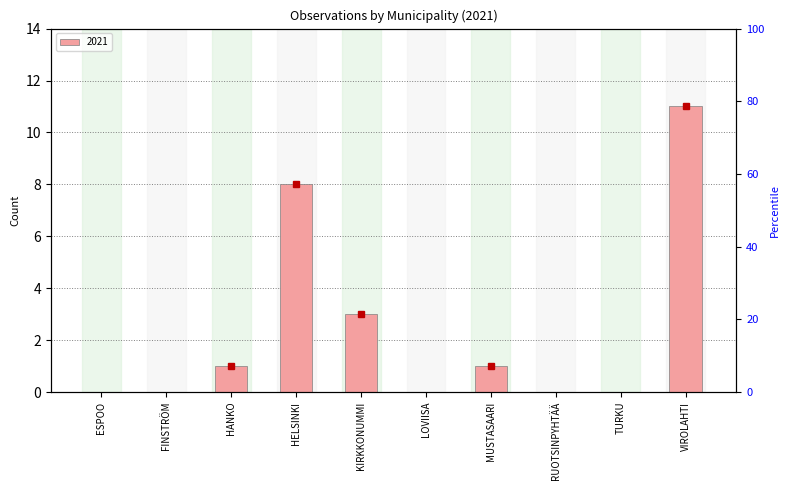

Reading left to right, transcribe all the data shown in this chart.

0	0	1	8	3	0	1	0	0	11